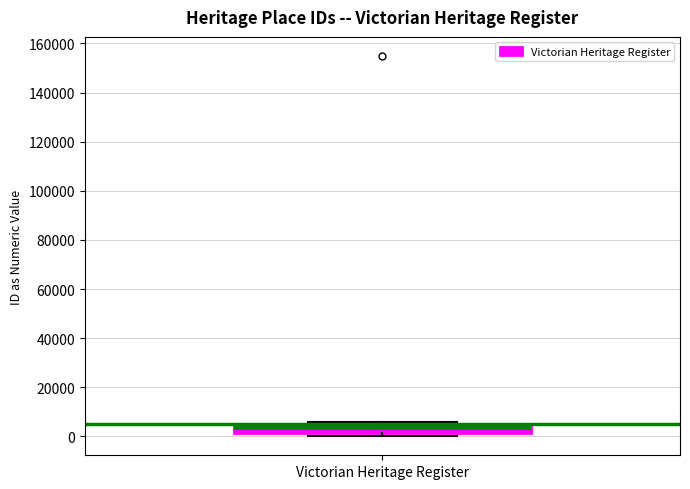

Transcribe this box plot: give where the median line is, the range the box spans, and where the two whiskers end, as read against the y-axis. The values are not printed on the chart, so give them approximately, as read against the axis.

median 4000 (inside the box), box 2000 to 4000, whiskers 0 to 6000